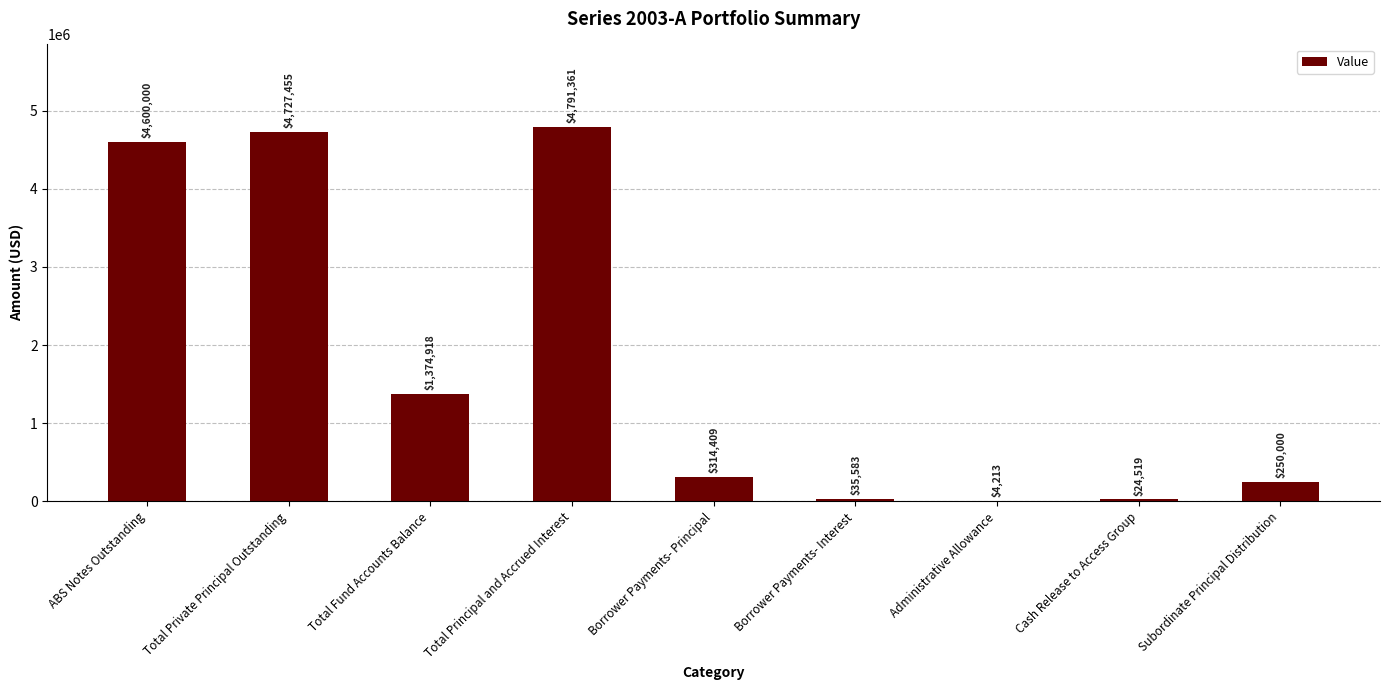

What is the sum of all values?

16122458.0